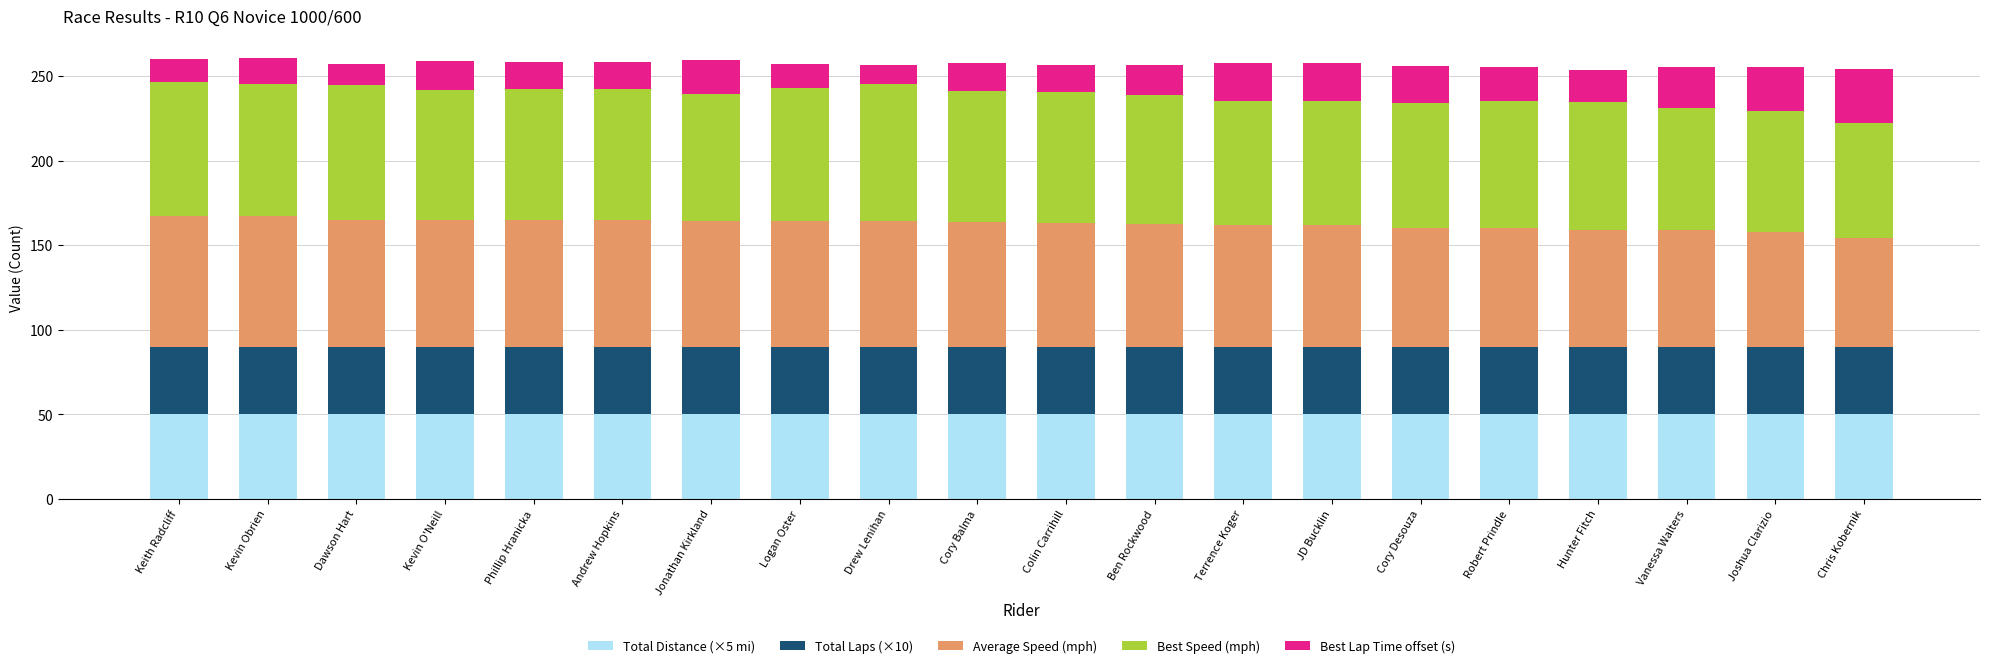

What is the total value across all series at Robert Prindle?

255.4